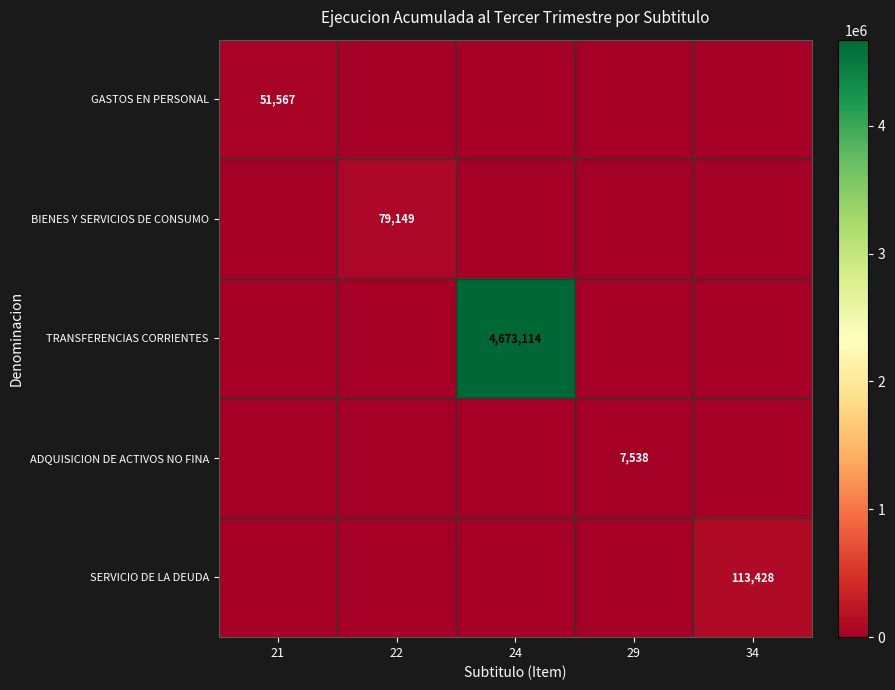

True or false: GASTOS EN PERSONAL has a value of 79545 at 21.

False